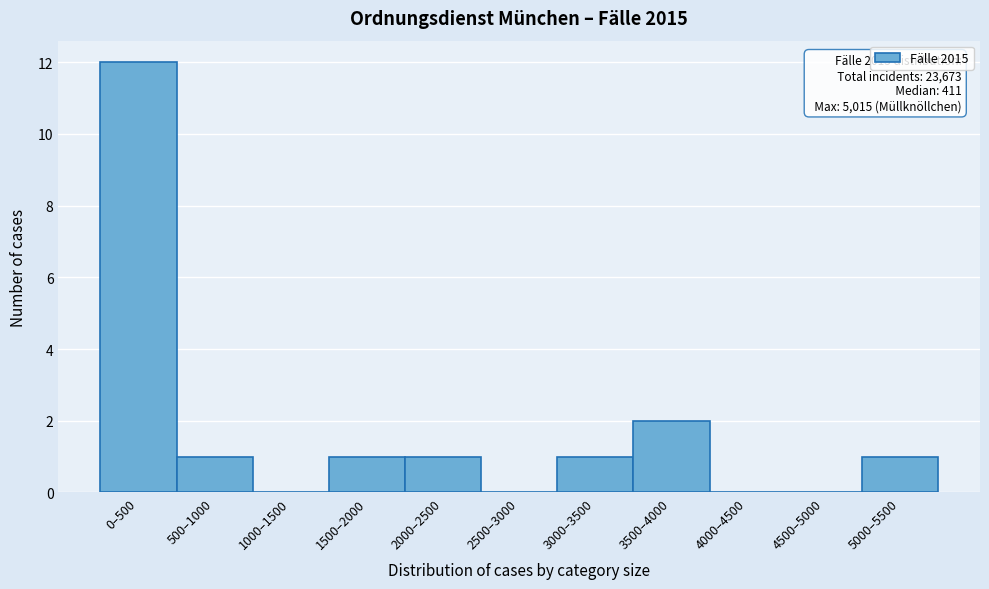

Reading left to right, what are all the values shown in this chart?

0–500=12	500–1000=1	1000–1500=0	1500–2000=1	2000–2500=1	2500–3000=0	3000–3500=1	3500–4000=2	4000–4500=0	4500–5000=0	5000–5500=1